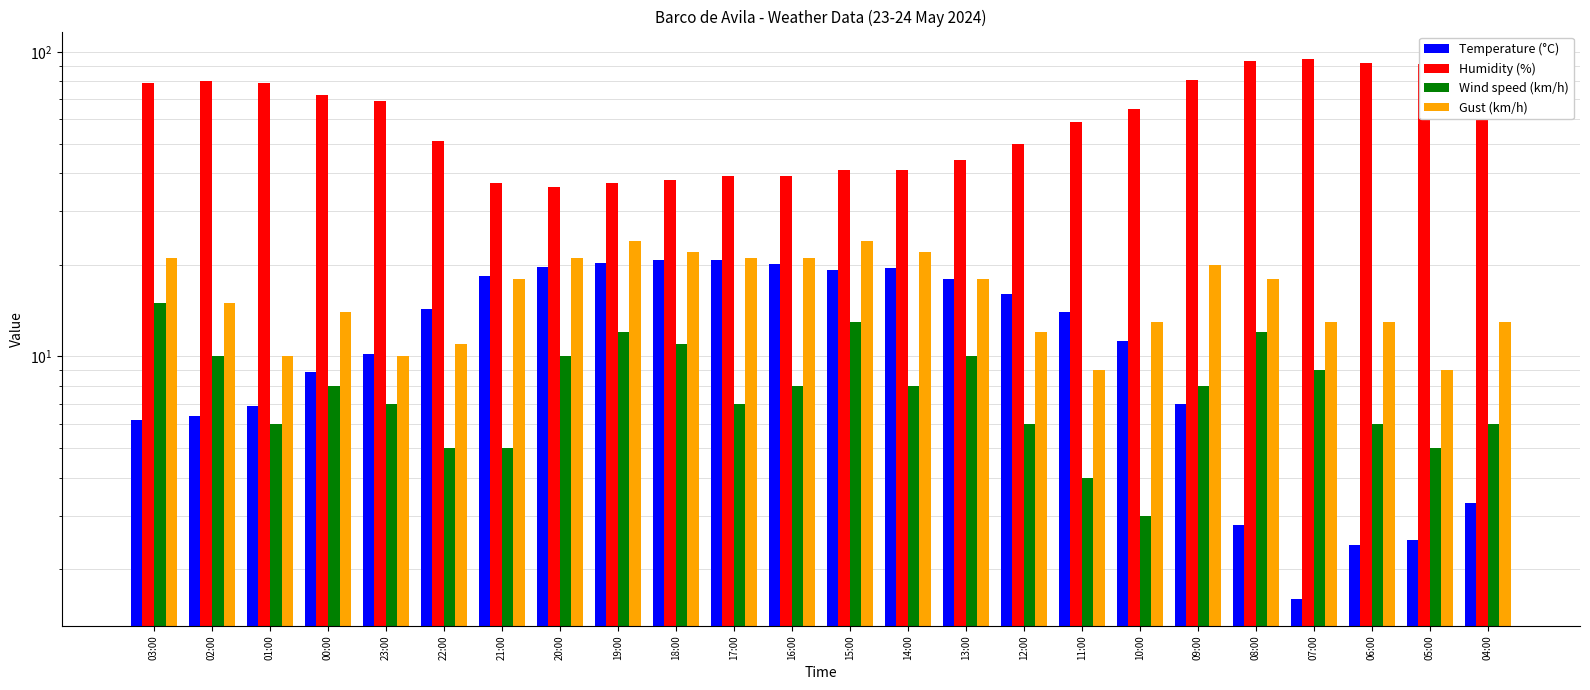

How many groups of bars are there?

24